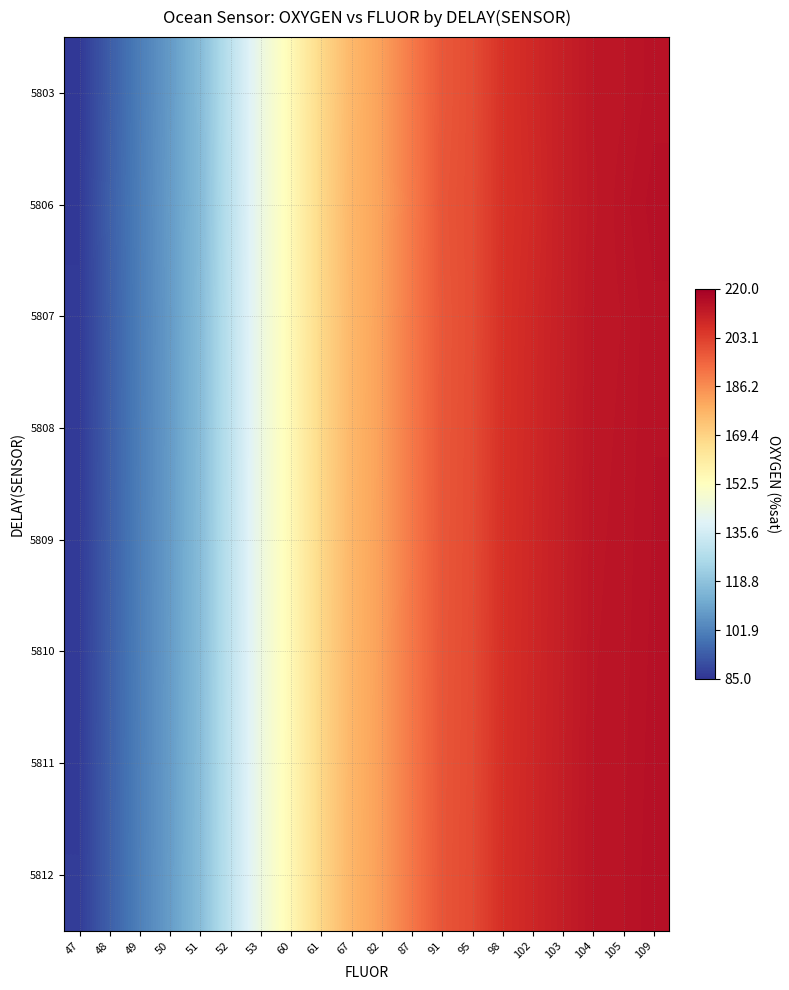

Between 98 and 60, which is larger?

98